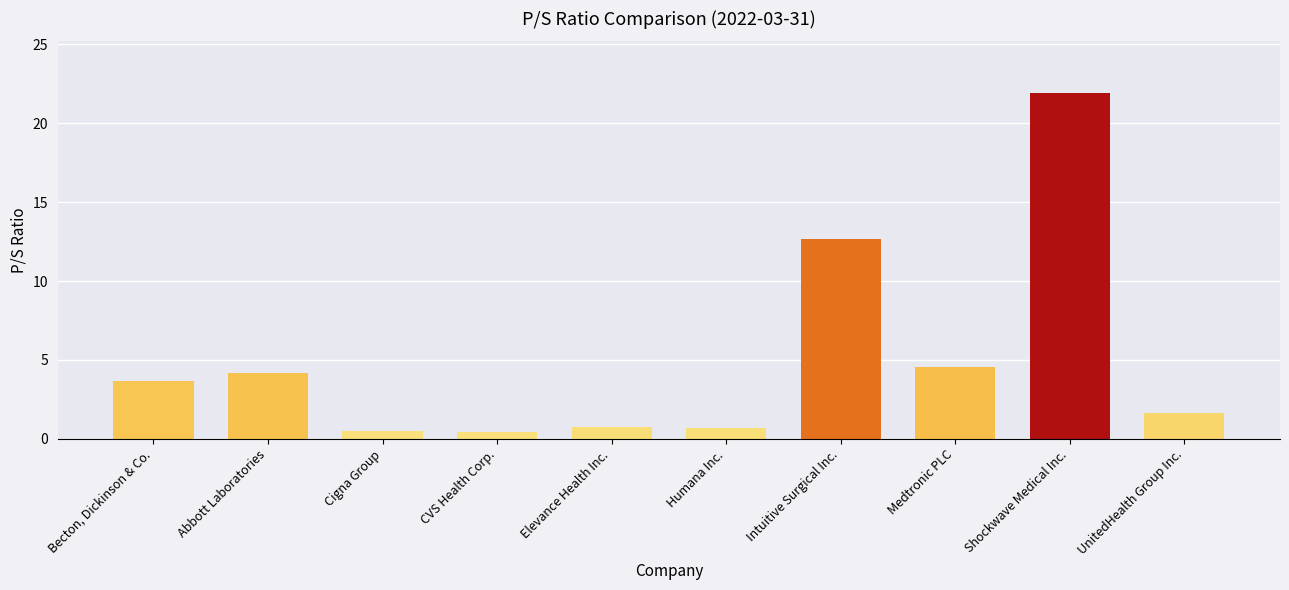

What is the change in value from Abbott Laboratories to Shockwave Medical Inc.?

+17.7